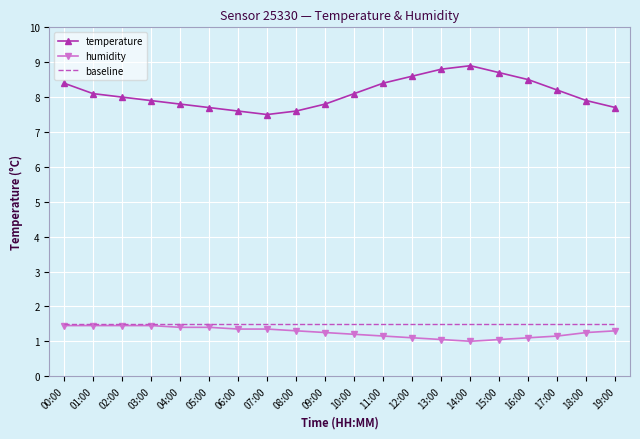

Which series has the largest total across all categories?

temperature